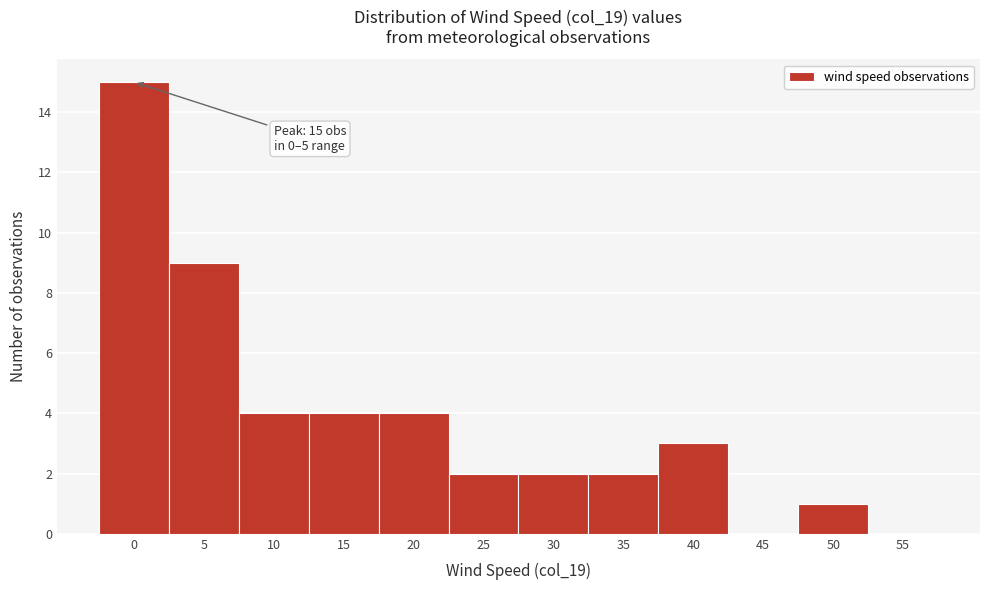

Reading left to right, what are all the values shown in this chart?

0=15	5=9	10=4	15=4	20=4	25=2	30=2	35=2	40=3	45=0	50=1	55=0